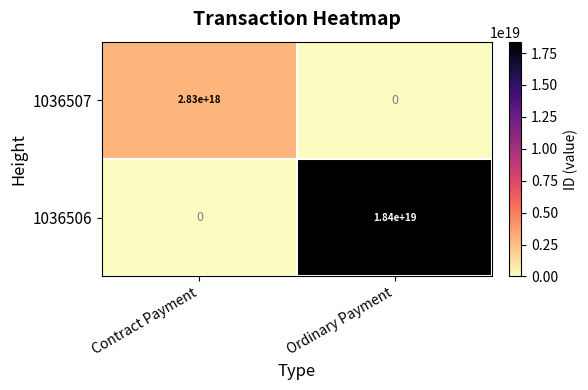

At which label does 1036507 reach its peak?

Contract Payment